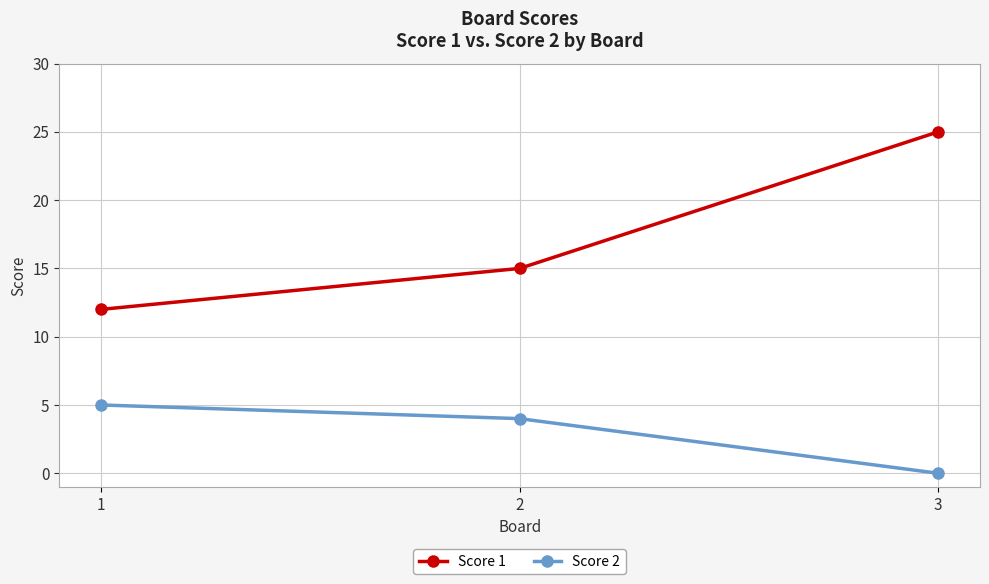

What is the total value across all series at 1?

17